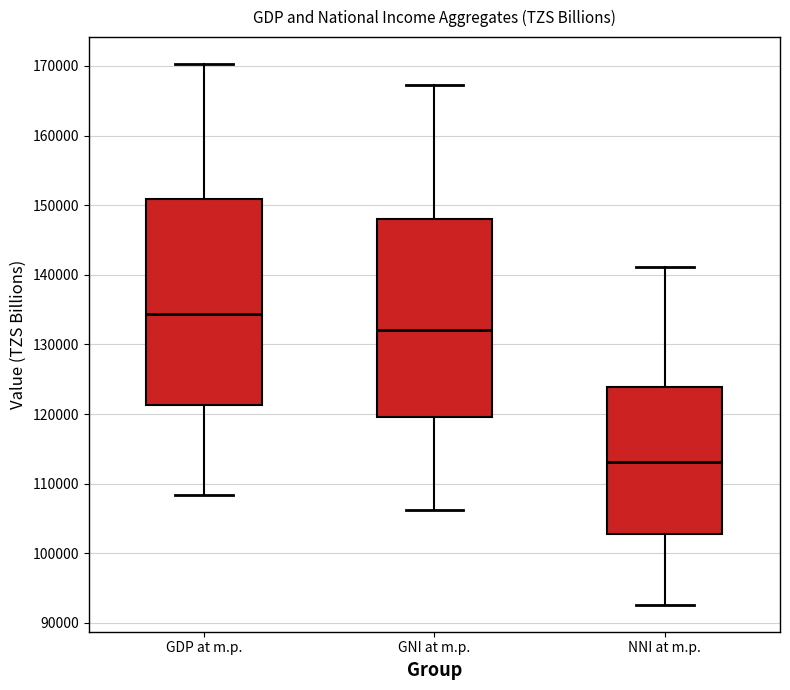

Which box's median line is the highest?

GDP at m.p.